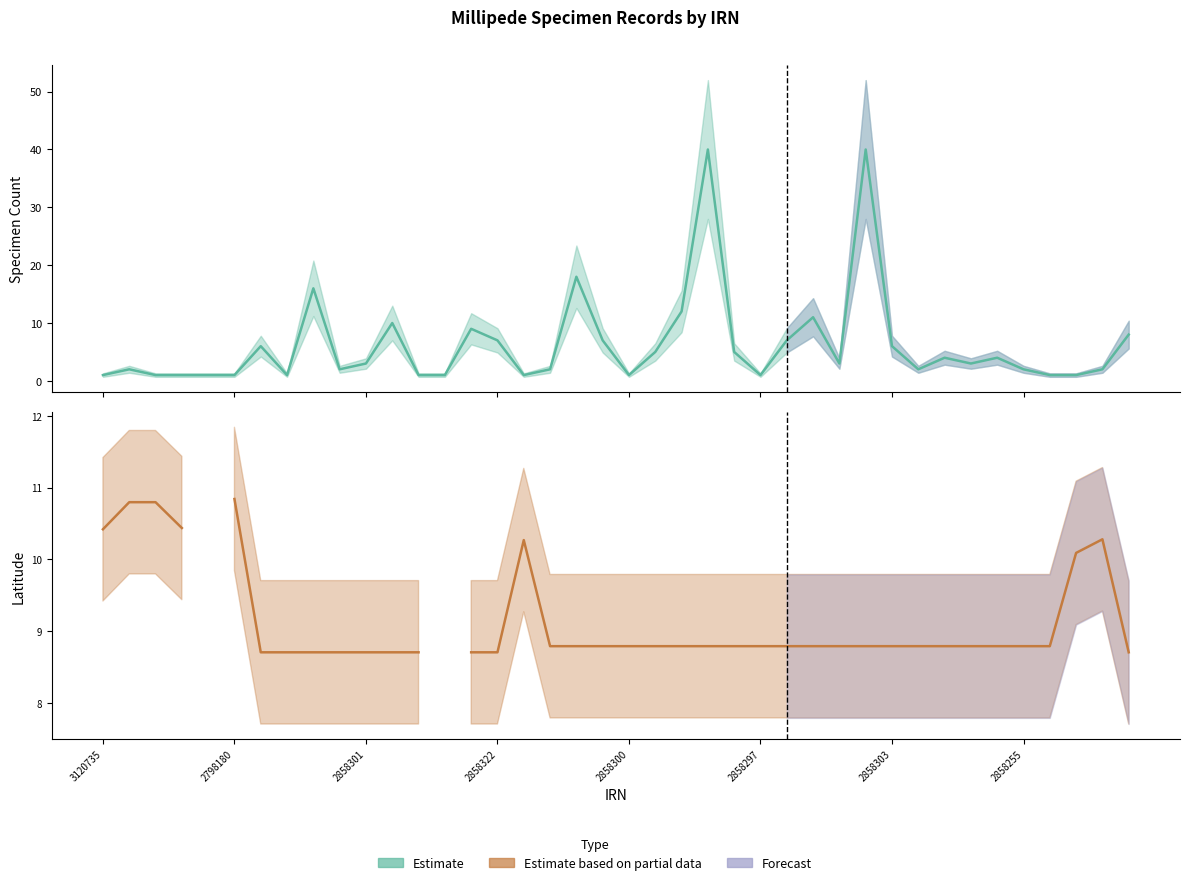

What is the change in value from 2858289 to 2858279?

+1